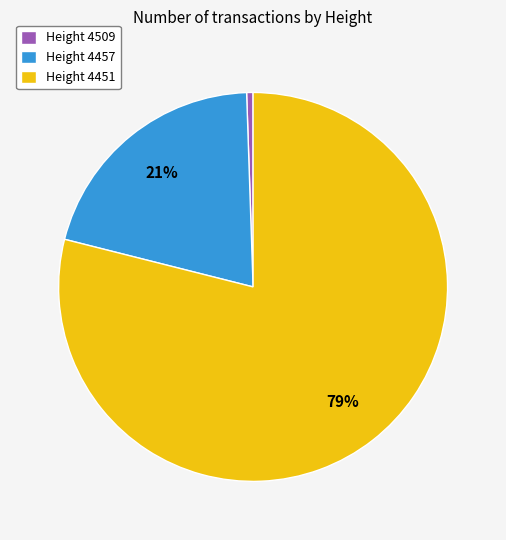

Combined, do Height 4451 and Height 4509 account for over 50%?

Yes